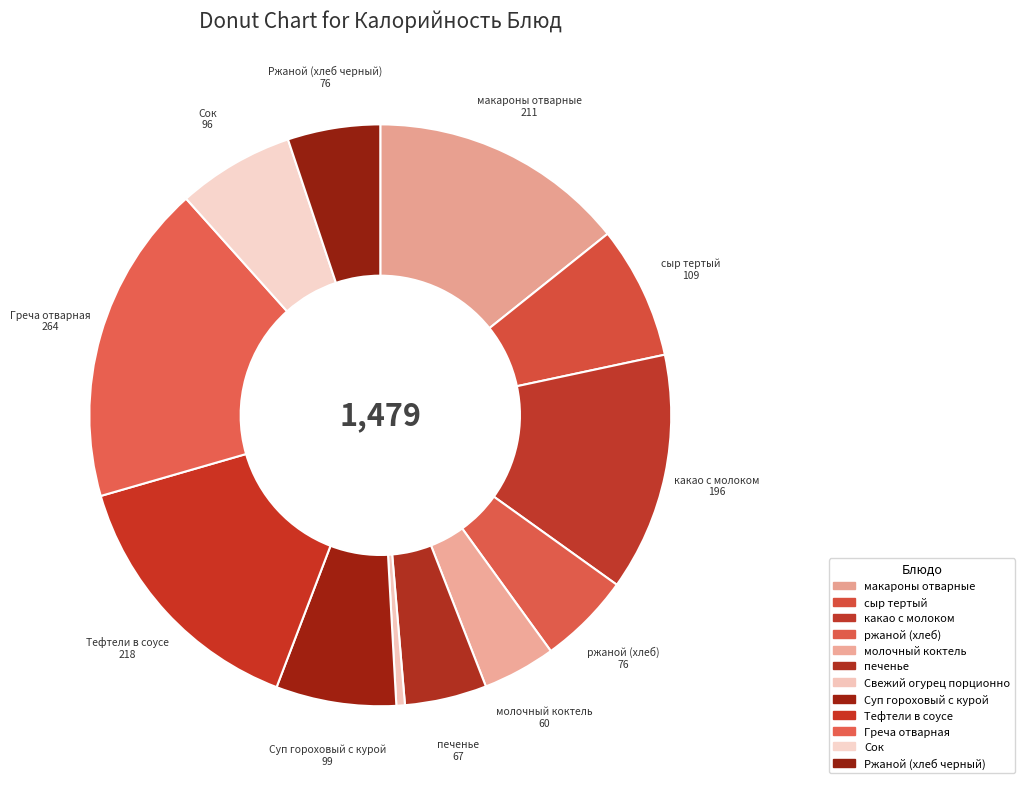

How many segments does this pie chart have?

12